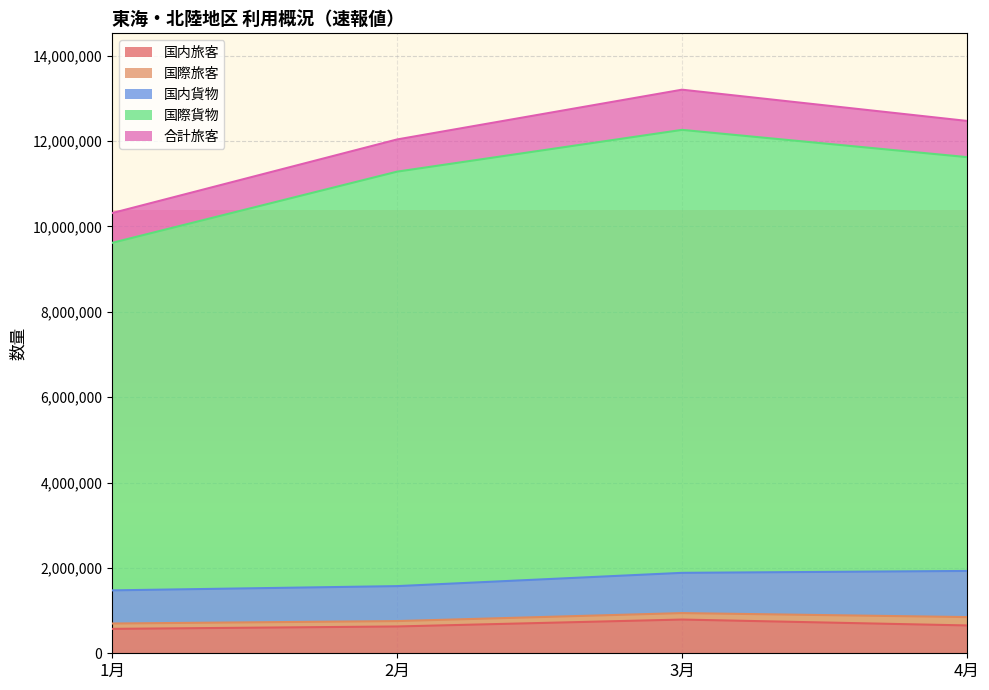

What position from the left is 3月?

3